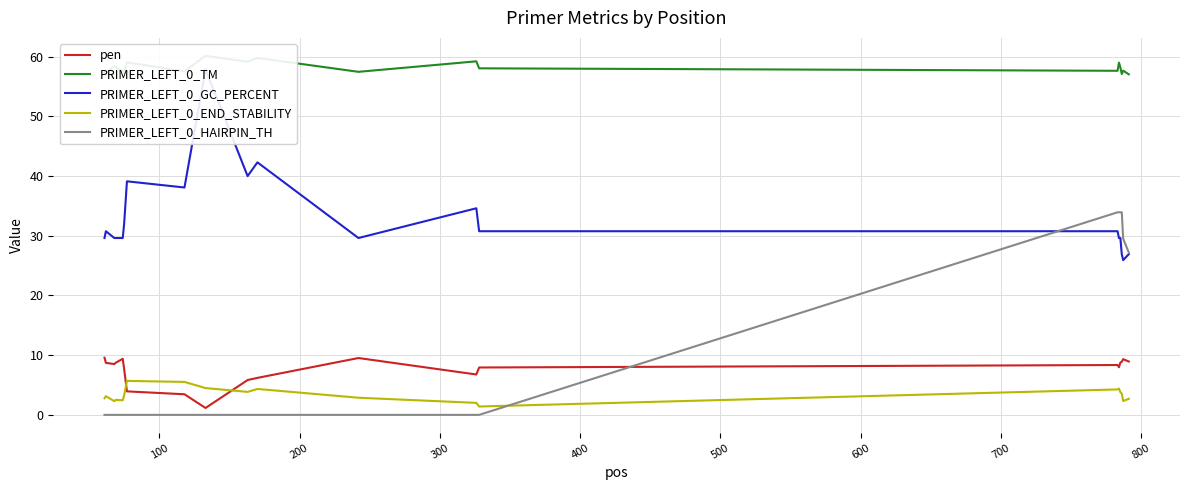

True or false: PRIMER_LEFT_0_HAIRPIN_TH and PRIMER_LEFT_0_END_STABILITY cross at least once.

True